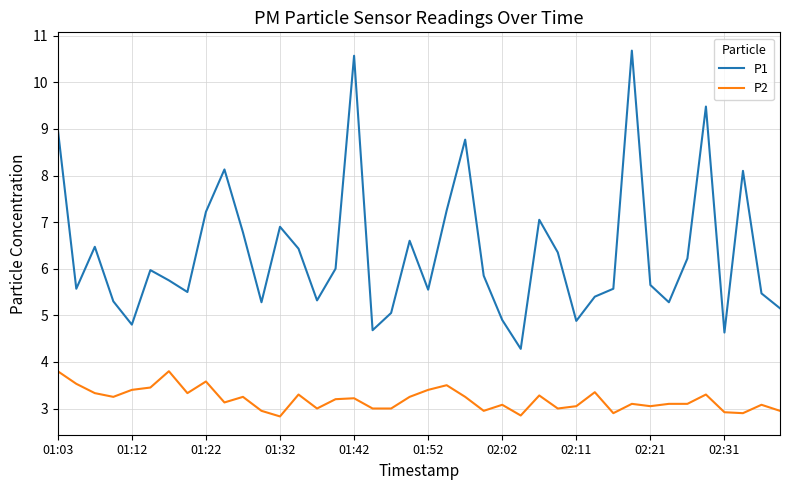

Which series has the largest total across all categories?

P1